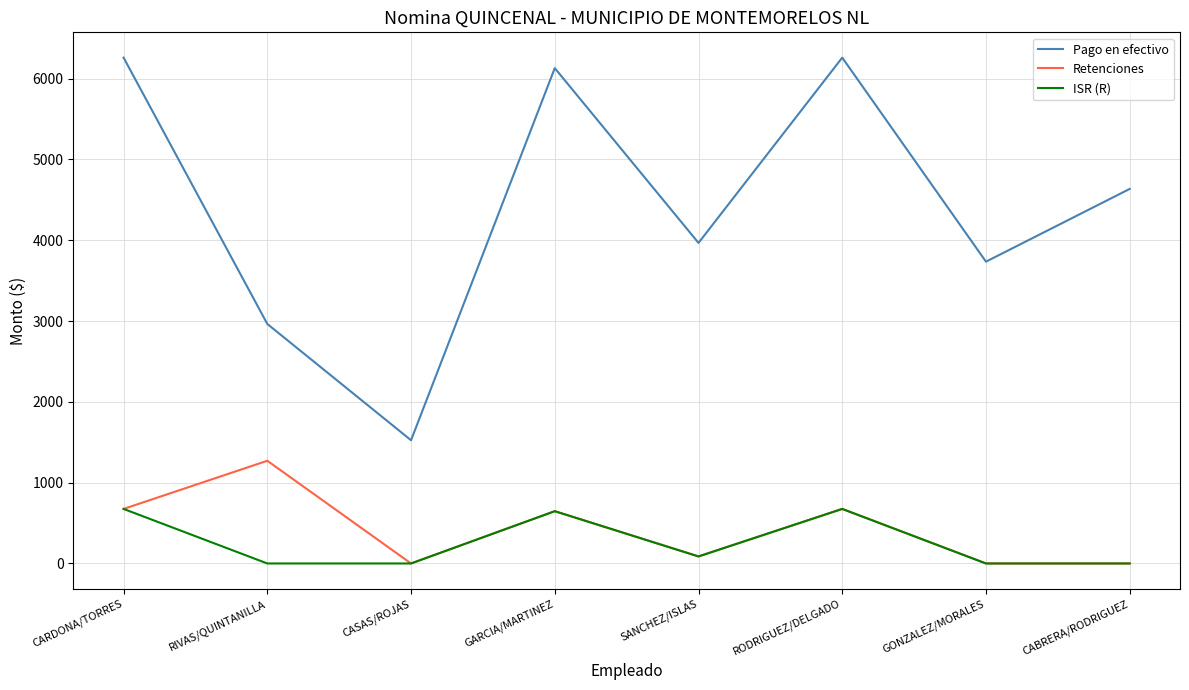

The Retenciones series shows 87 at SANCHEZ/ISLAS. True or false?

True